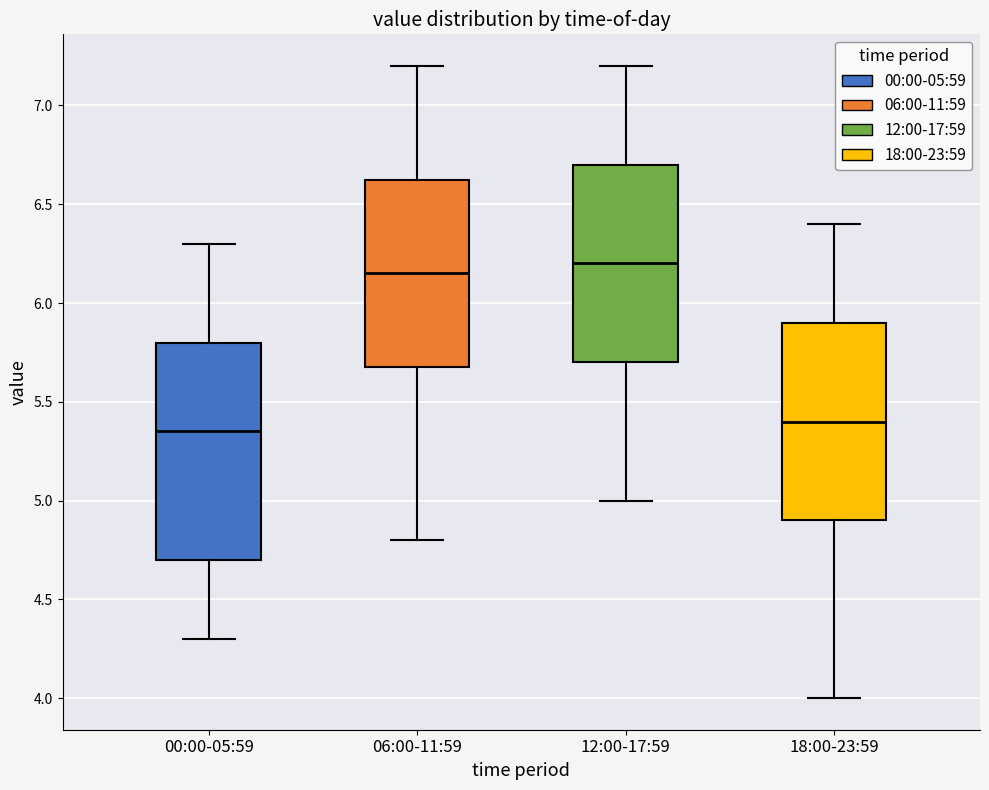

Where does the upper whisker of the box for 12:00-17:59 end on the y-axis? The values are not printed on the chart, so give them approximately, as read against the axis.

7.20